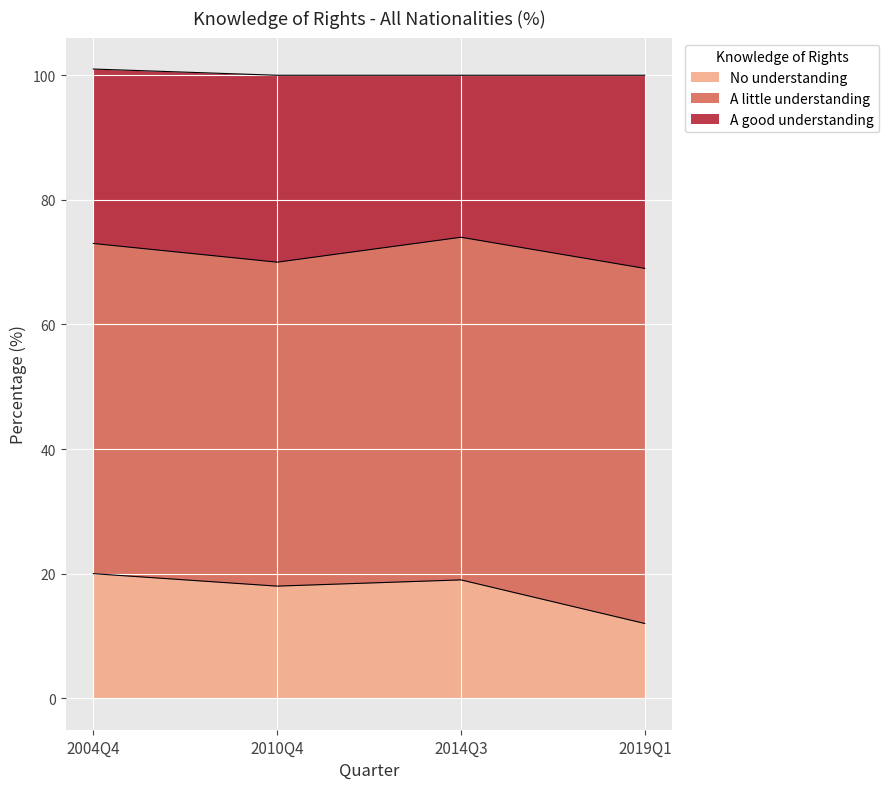

Is the value of A good understanding at 2019Q1 greater than the value of No understanding at 2019Q1?

Yes